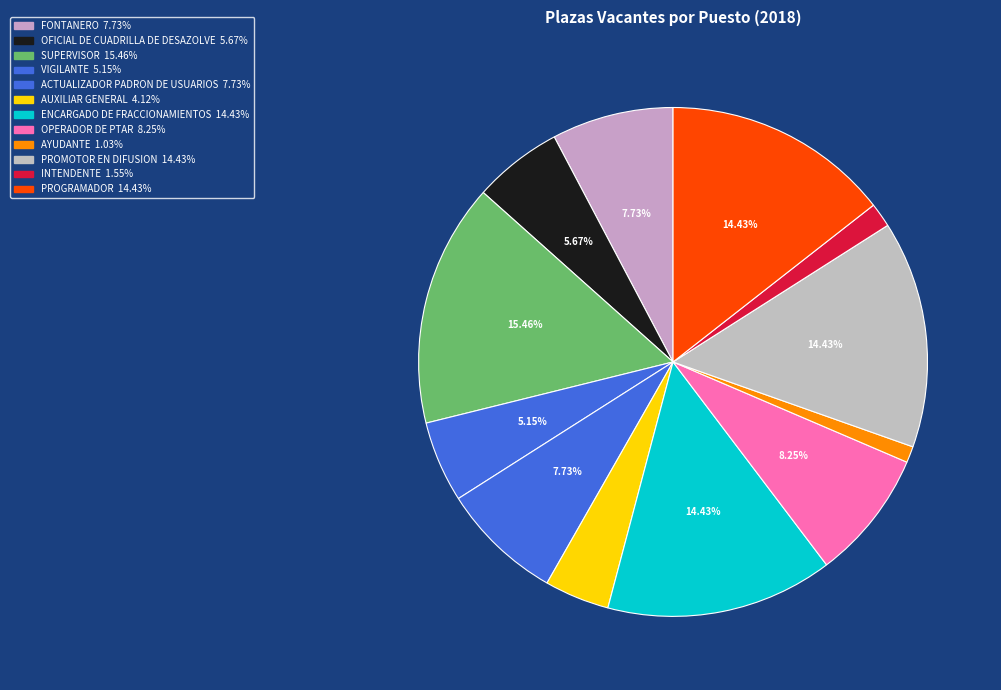

Which slice is the smallest?

AYUDANTE